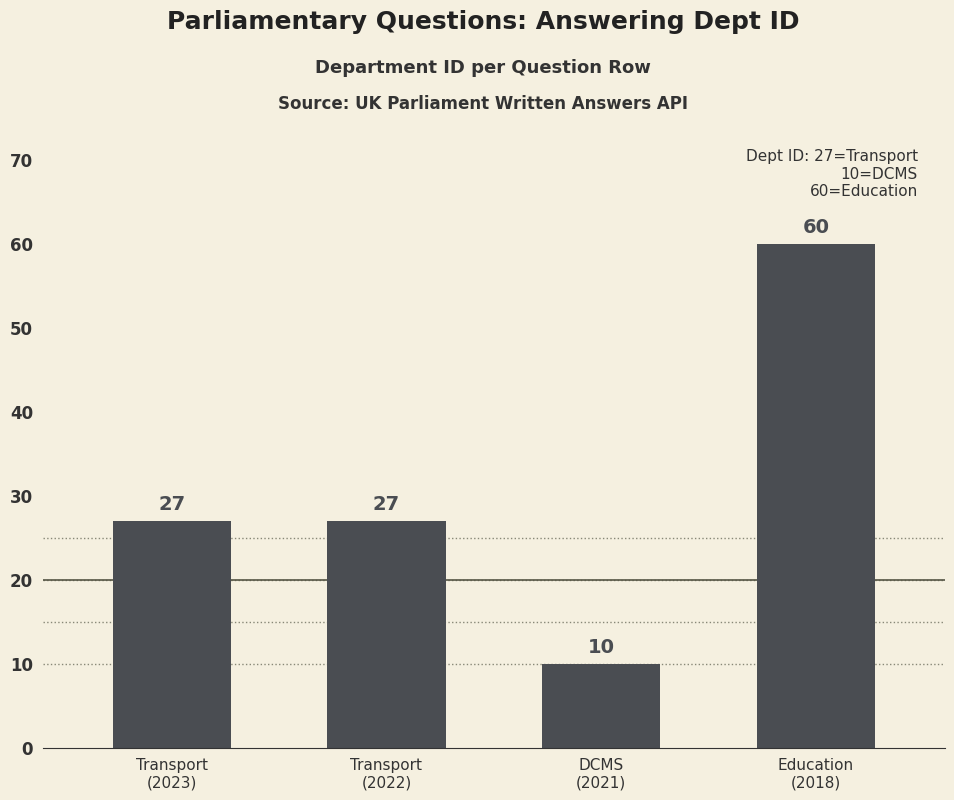

Reading left to right, transcribe all the data shown in this chart.

Transport
(2023)=27	Transport
(2022)=27	DCMS
(2021)=10	Education
(2018)=60